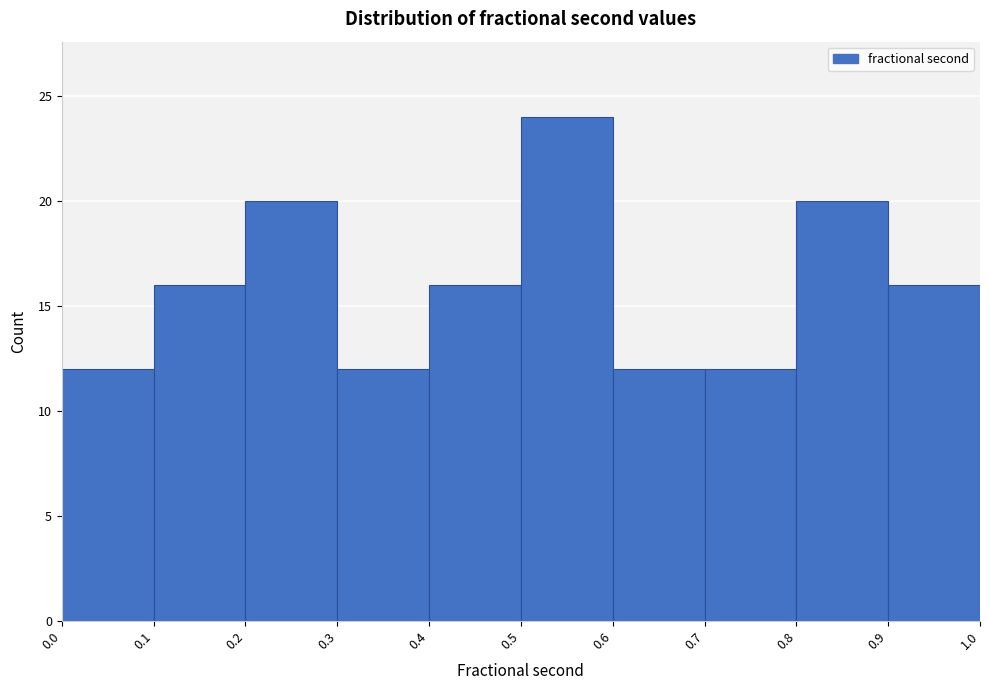

Reading left to right, list every bar in this chart as the range it spans on the x-axis followed by its height. The values are not printed on the chart, so give them approximately, as read against the axis.

0.0 to 0.1: 12
0.1 to 0.2: 16
0.2 to 0.3: 20
0.3 to 0.4: 12
0.4 to 0.5: 16
0.5 to 0.6: 24
0.6 to 0.7: 12
0.7 to 0.8: 12
0.8 to 0.9: 20
0.9 to 1.0: 16